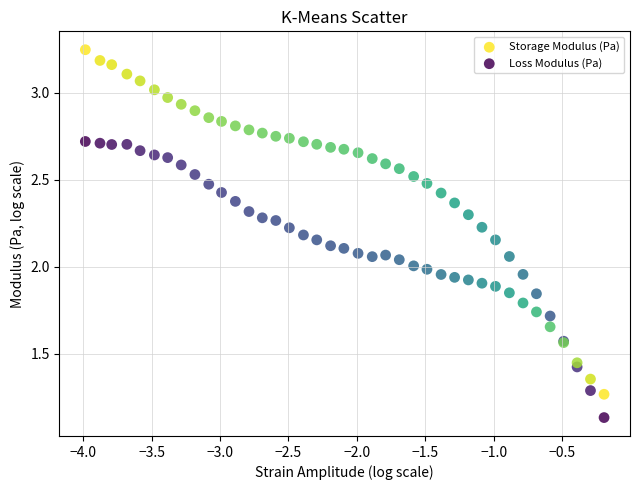

Which series has the widest spread of Y values?

Storage Modulus (Pa)